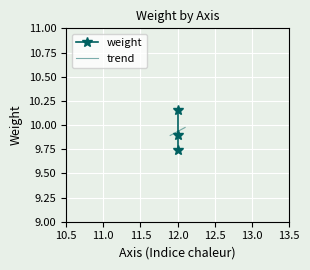

What is the value of the 2nd point from the left?

9.9